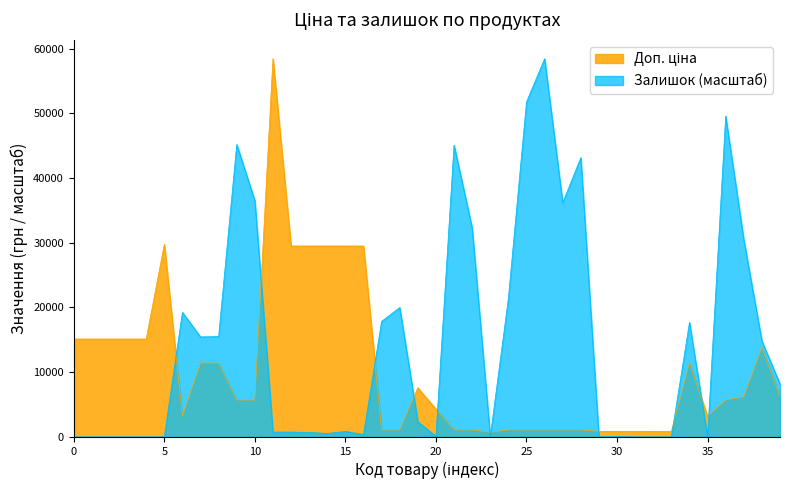

Which series has the largest total across all categories?

Залишок